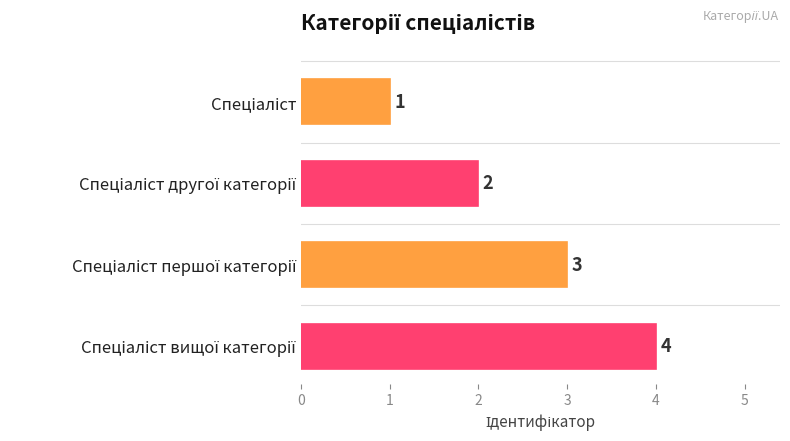

What is the sum of all values?

10